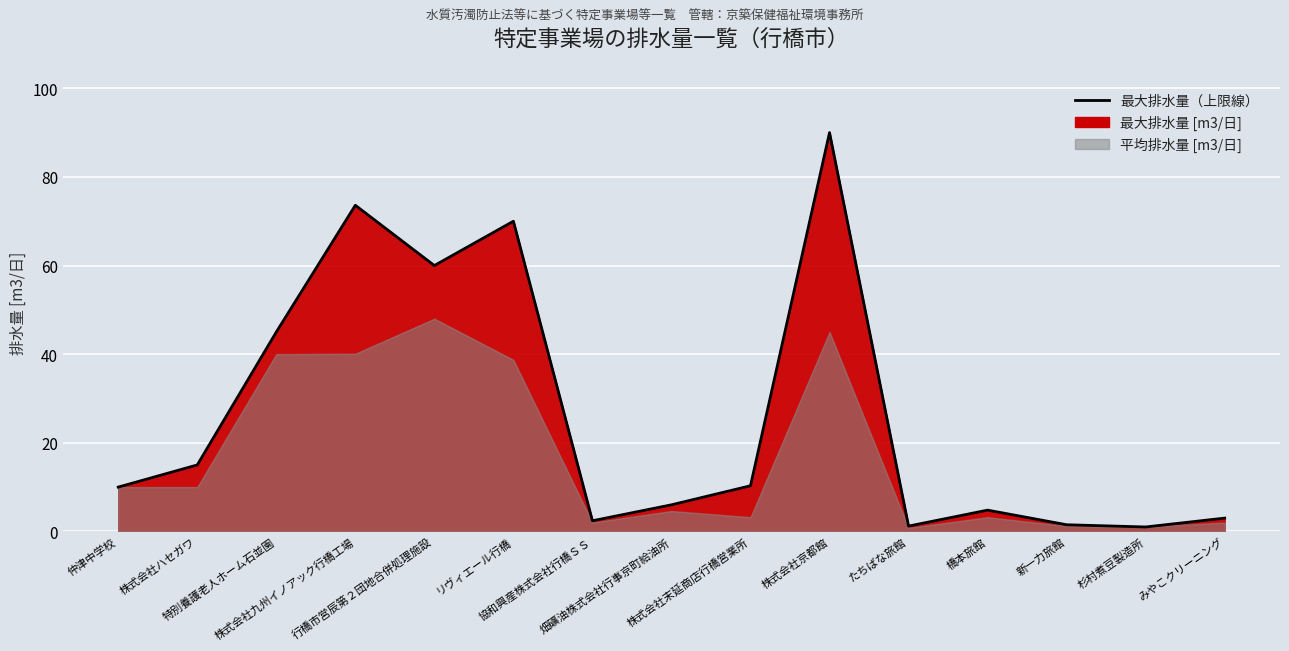

What position from the left is 畑礦油株式会社行事京町給油所?

8